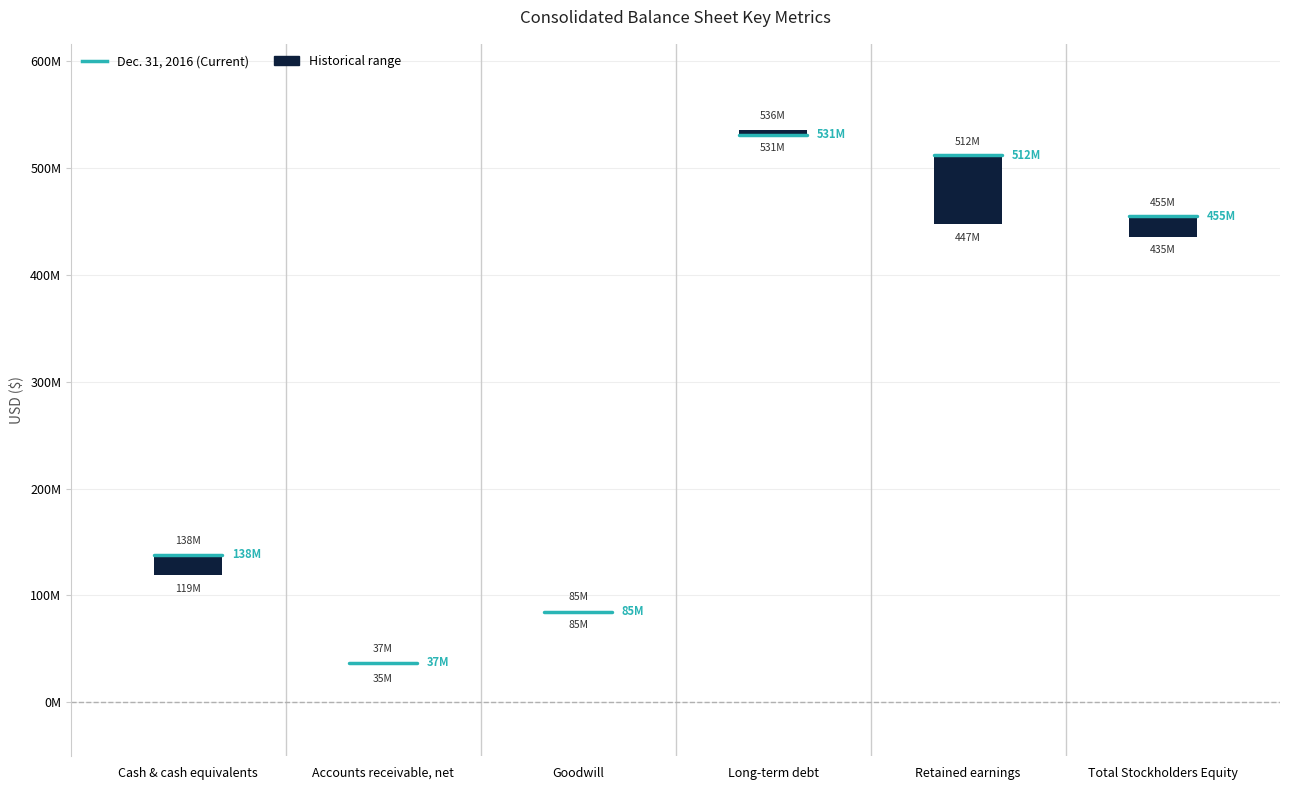

Does the chart contain stacked bars?

No